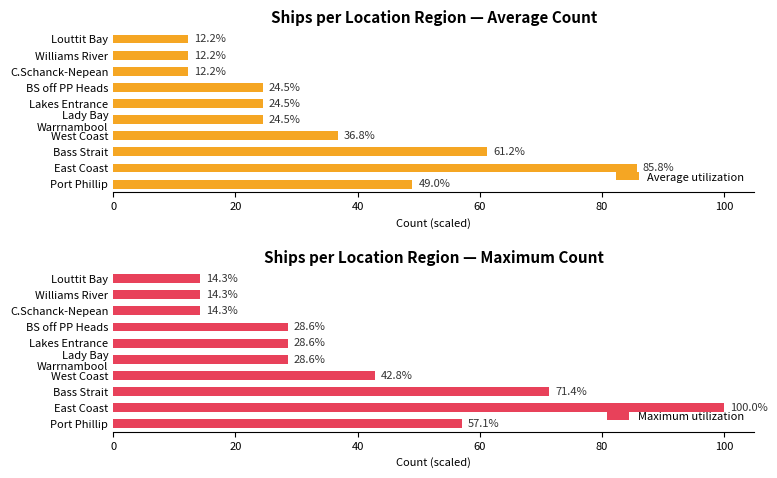

What is the value of the Maximum utilization bar at the 7th from the left?

28.6